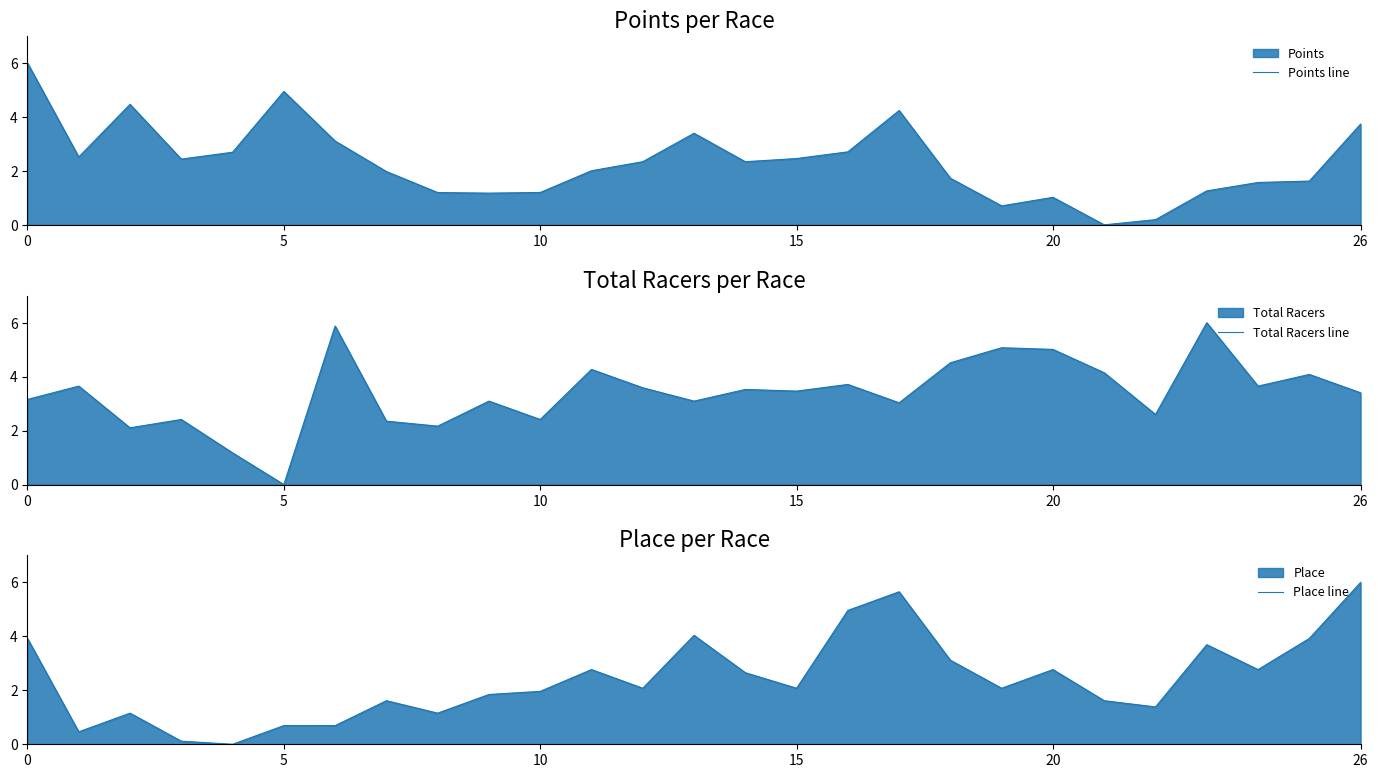

What is the sum of the Total Racers line values at 18 and 17?

7.5